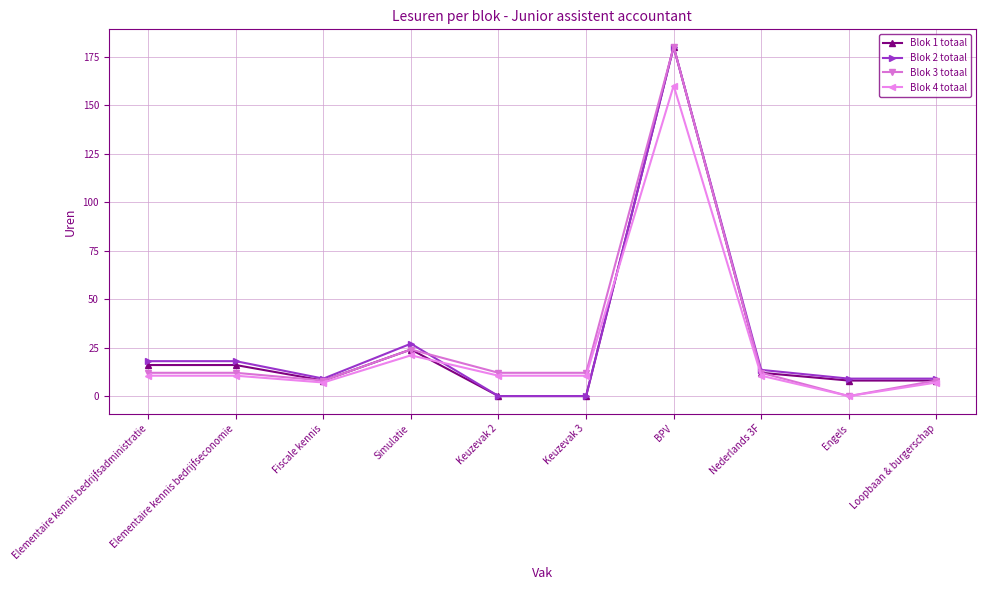

Does the chart display data point markers on the line(s)?

Yes